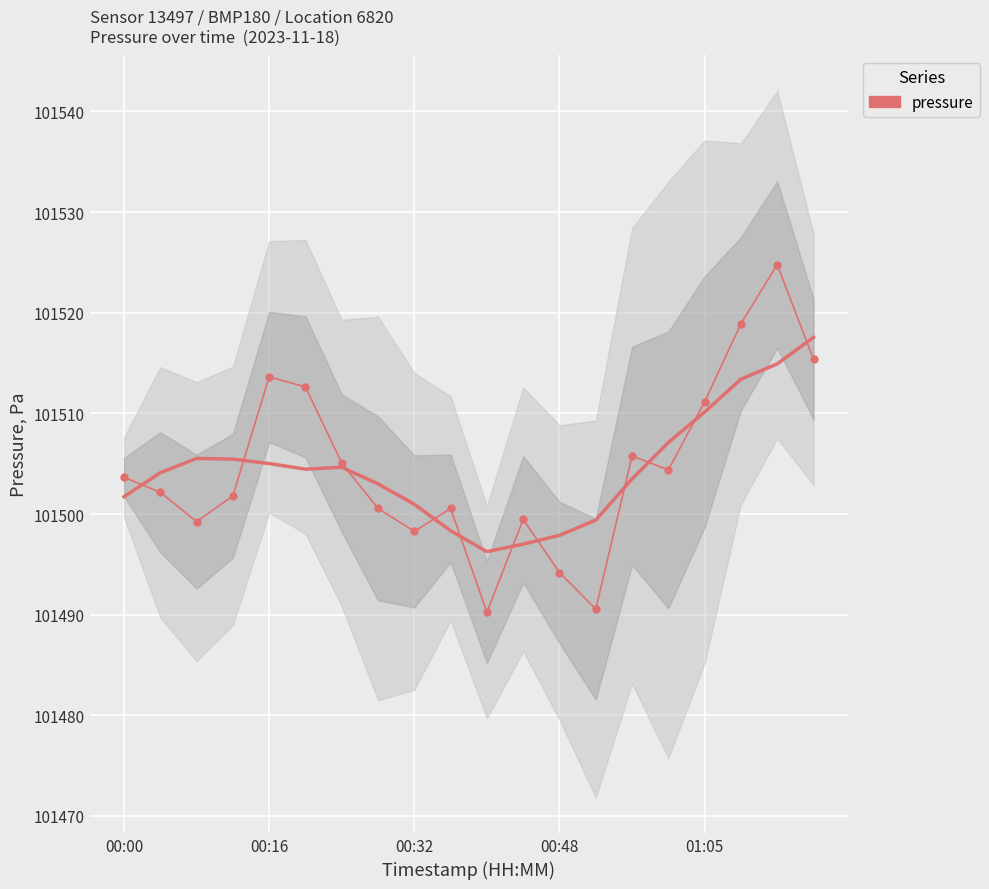

What position from the left is 00:00?

1